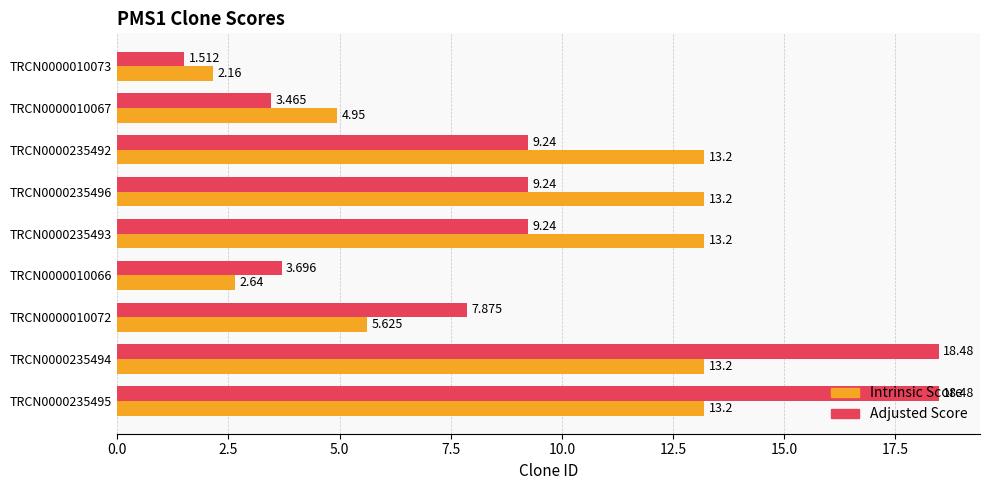

Count the number of categories in the chart.

9